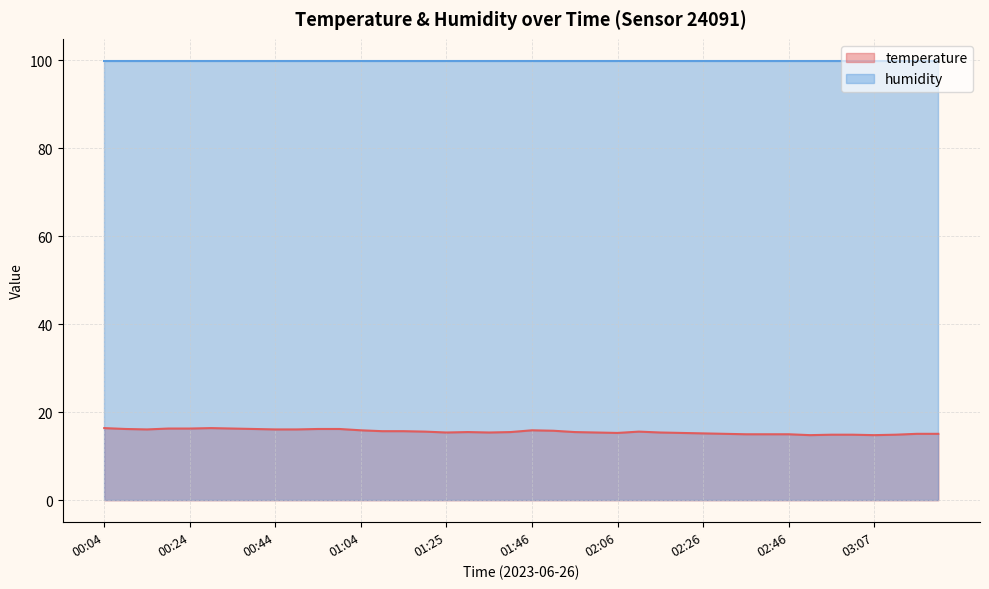

Is it true that the value at 02:16 is 23.2?

False